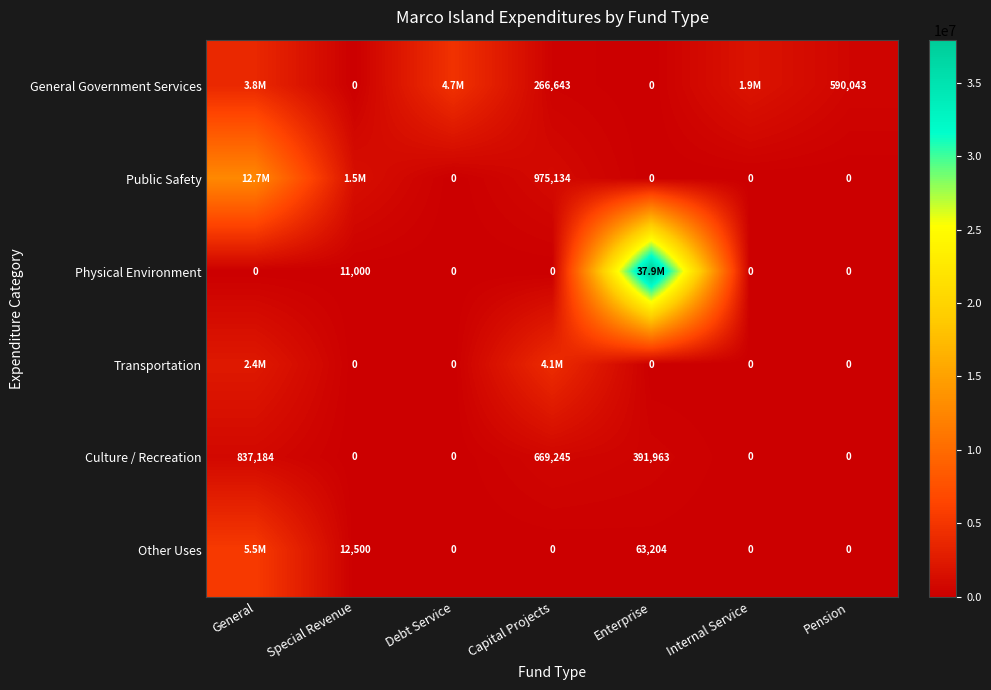

What is the difference between the second highest and minimum values in the Culture / Recreation series?

669245